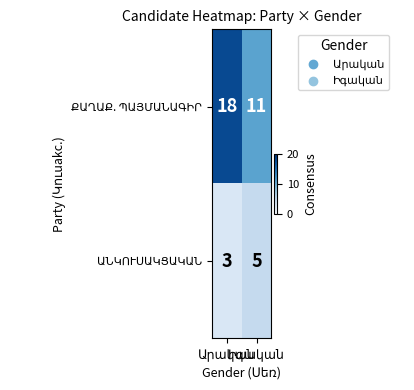

How many distinct data groups are displayed?

2